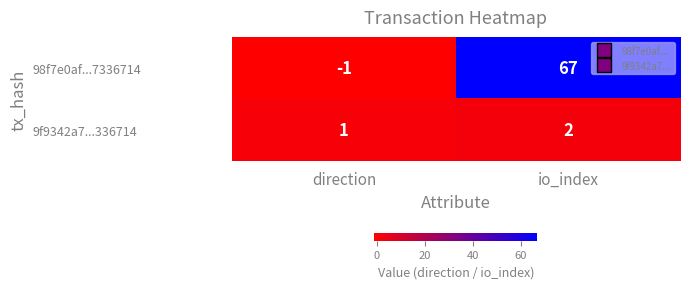

Which category has the highest value across all series?

io_index